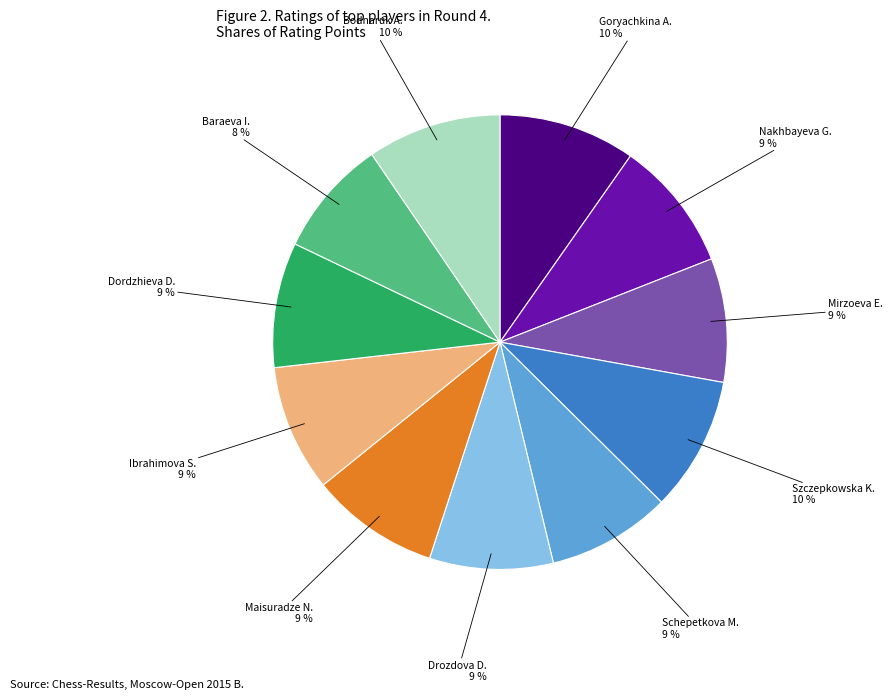

The Drozdova D. slice represents 9% of the pie. True or false?

True